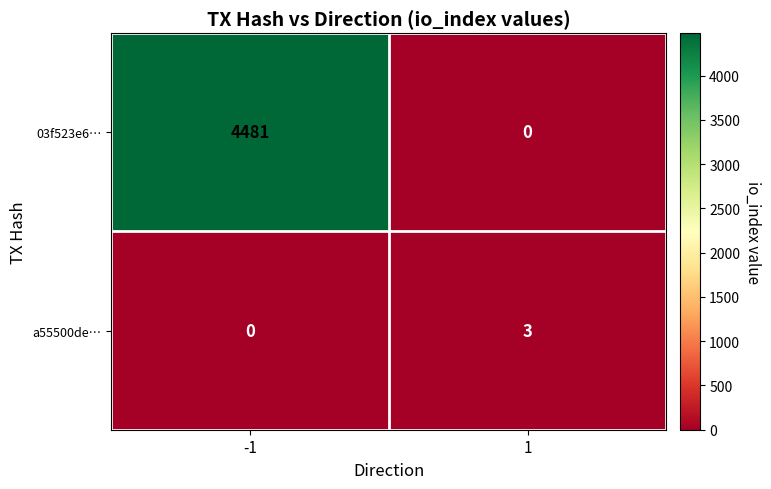

Reading left to right, extract all data points from this chart.

03f523e6…: -1=4481	1=0
a55500de…: -1=0	1=3